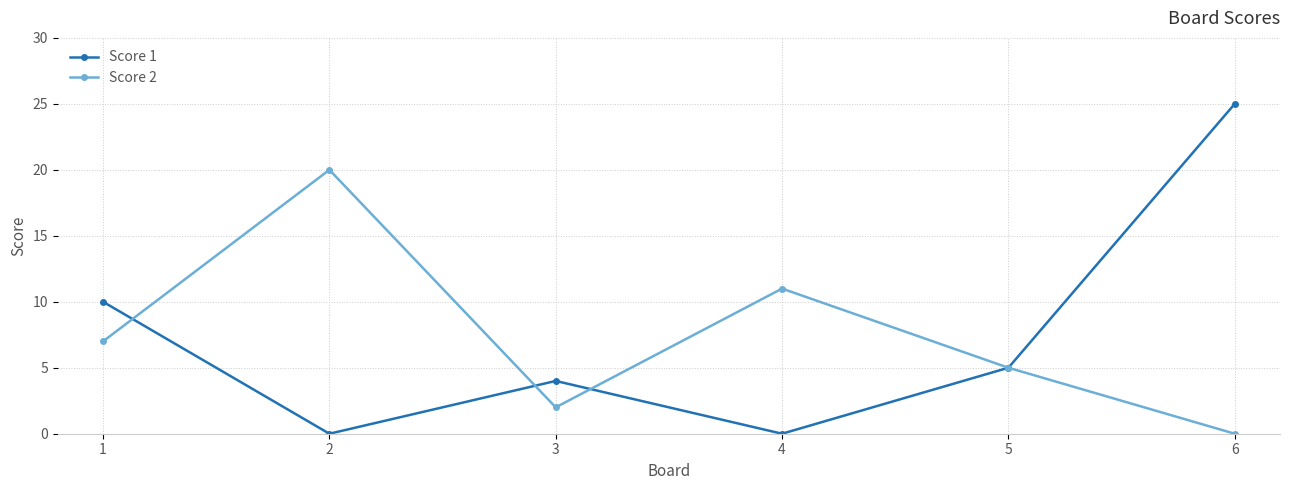

Which series changed the most between 3 and 5?

Score 2